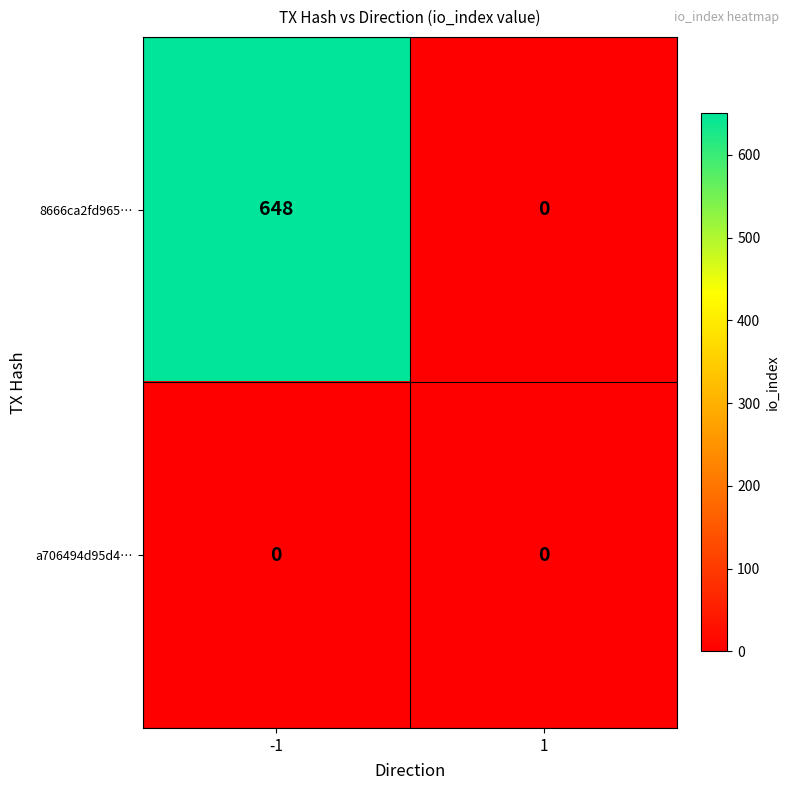

Reading left to right, what are all the values shown in this chart?

8666ca2fd965…: 648	0
a706494d95d4…: 0	0